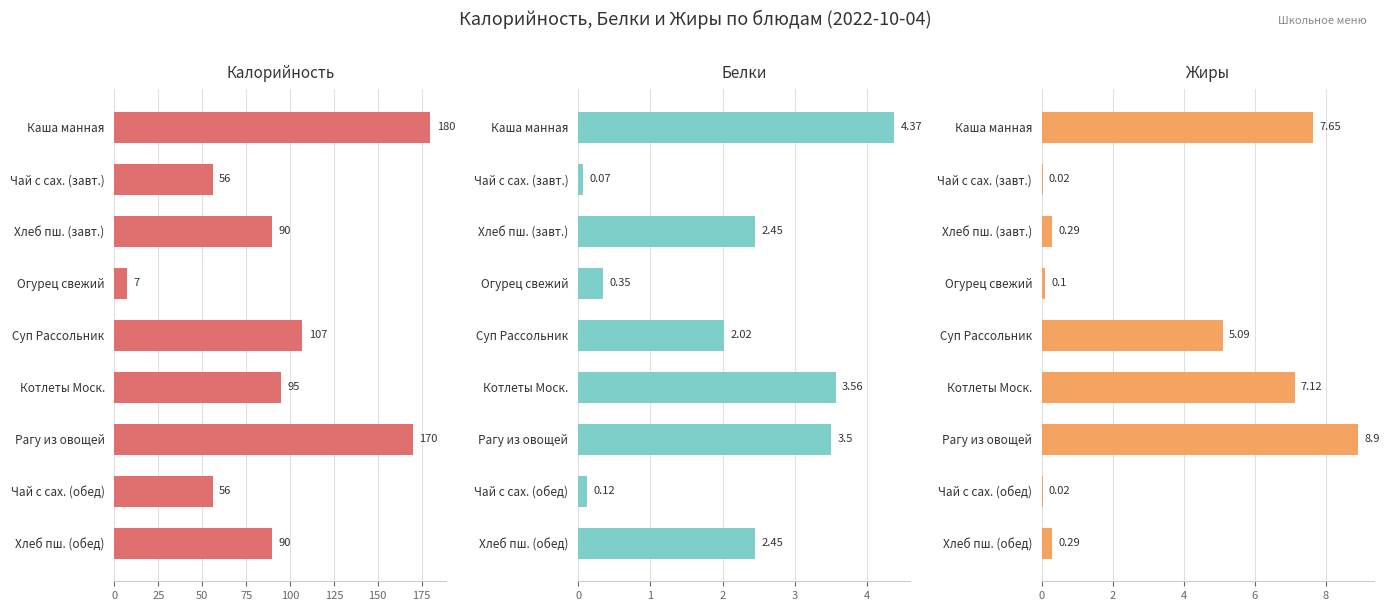

Read the Калорийность value at Чай с сах. (завт.).

56.0